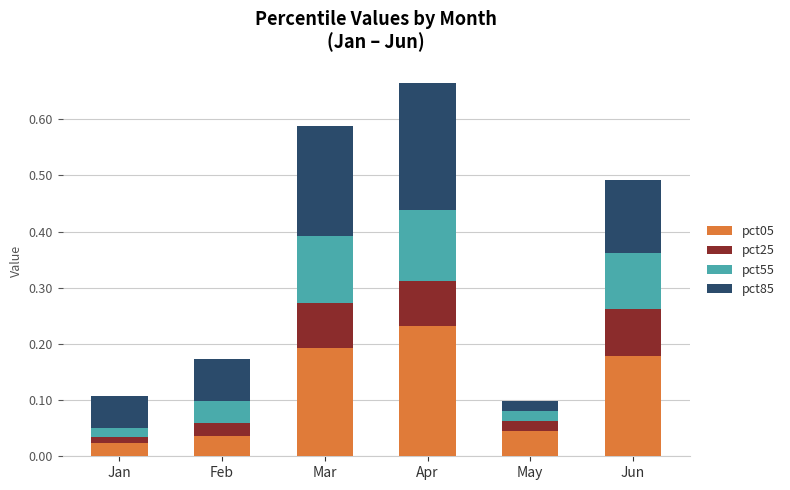

At which category is the sum across all series the highest?

Apr